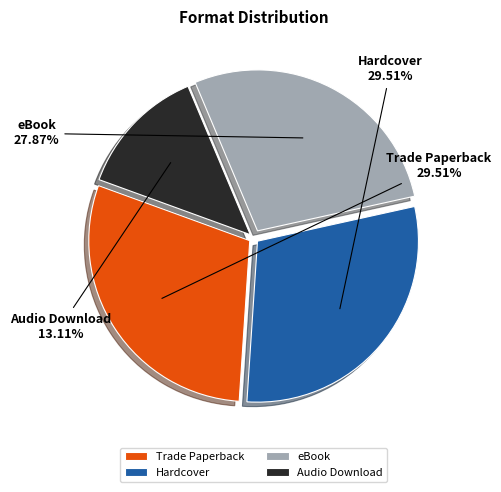

Which slice is the smallest?

Audio Download